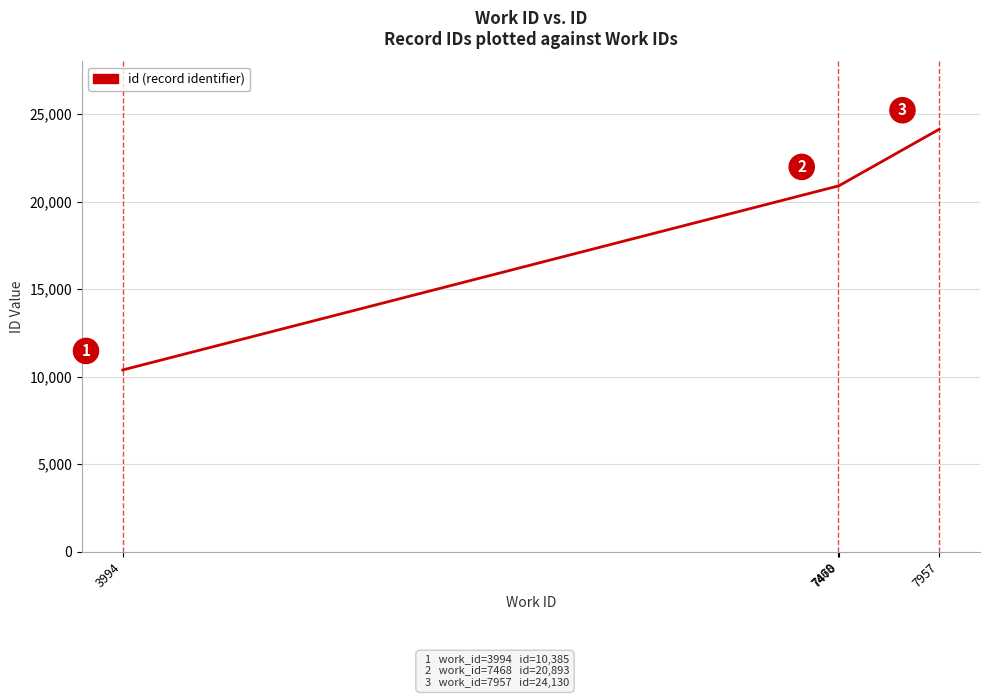

List the labels in order of value, largest first.

7957, 7470, 7468, 3994